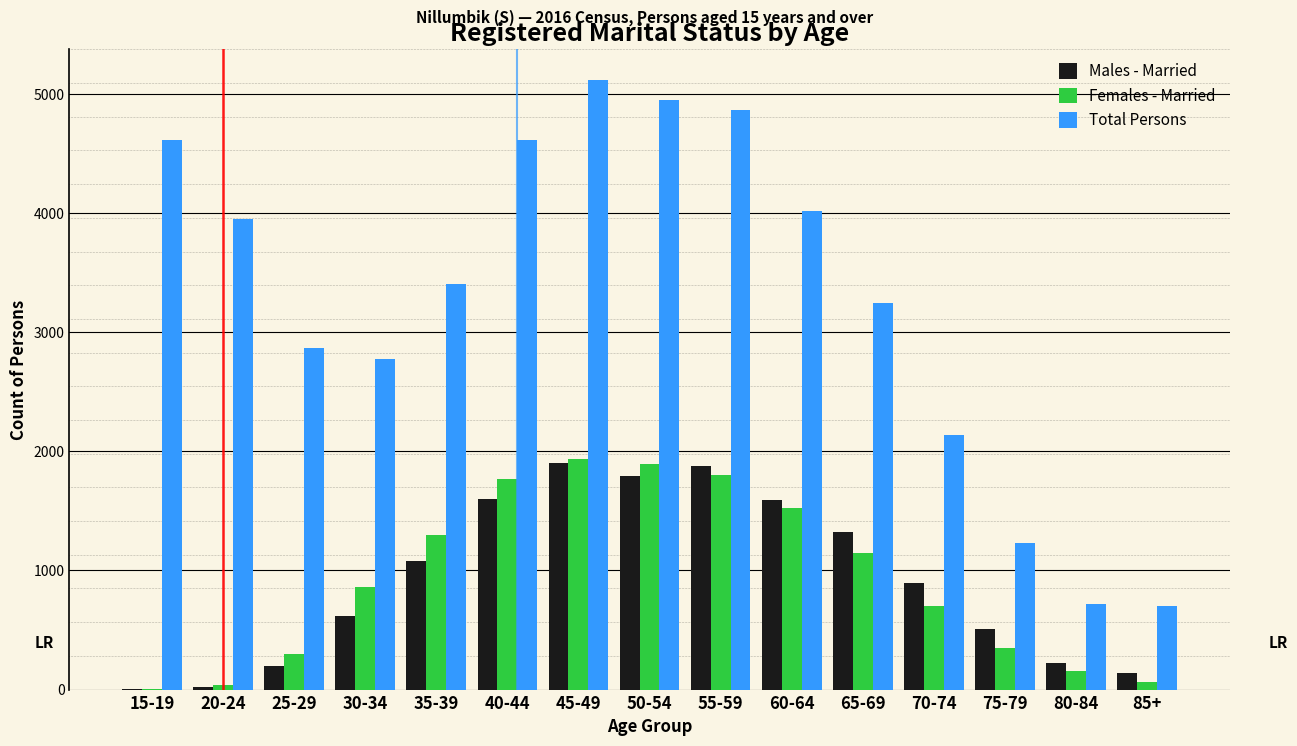

At which label is Males - Married closest to 951?

70-74